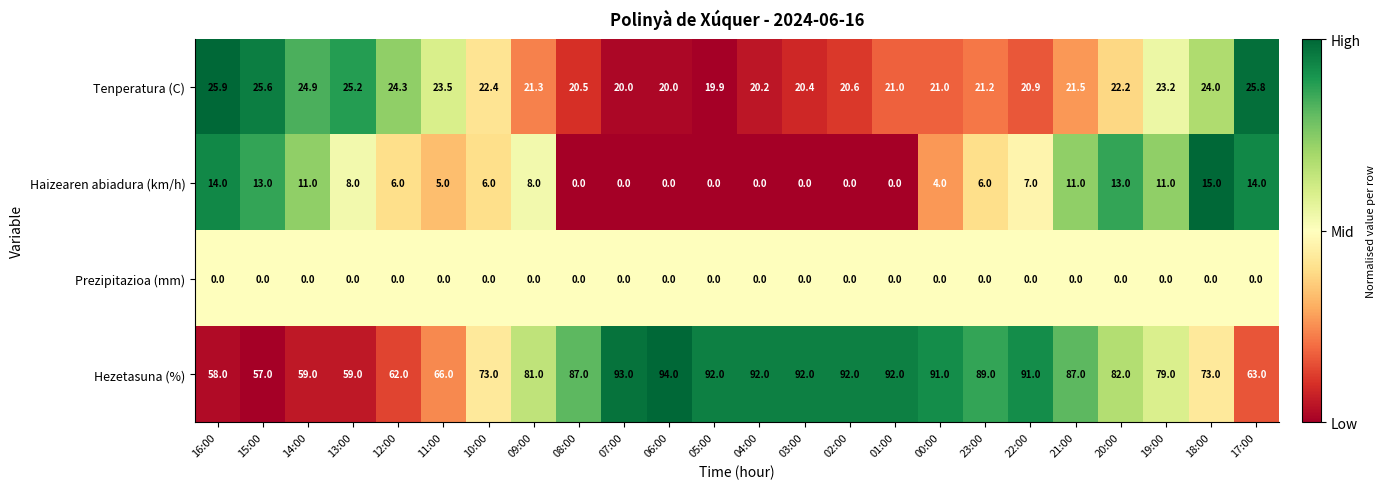

At which category is the sum across all series the highest?

21:00